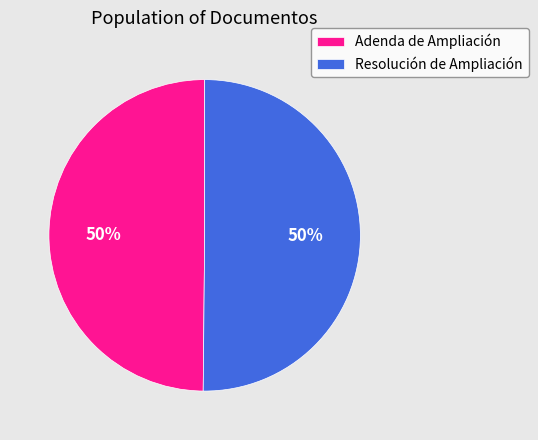

What is the ratio of the value at Resolución de Ampliación to the value at Adenda de Ampliación?

1.0